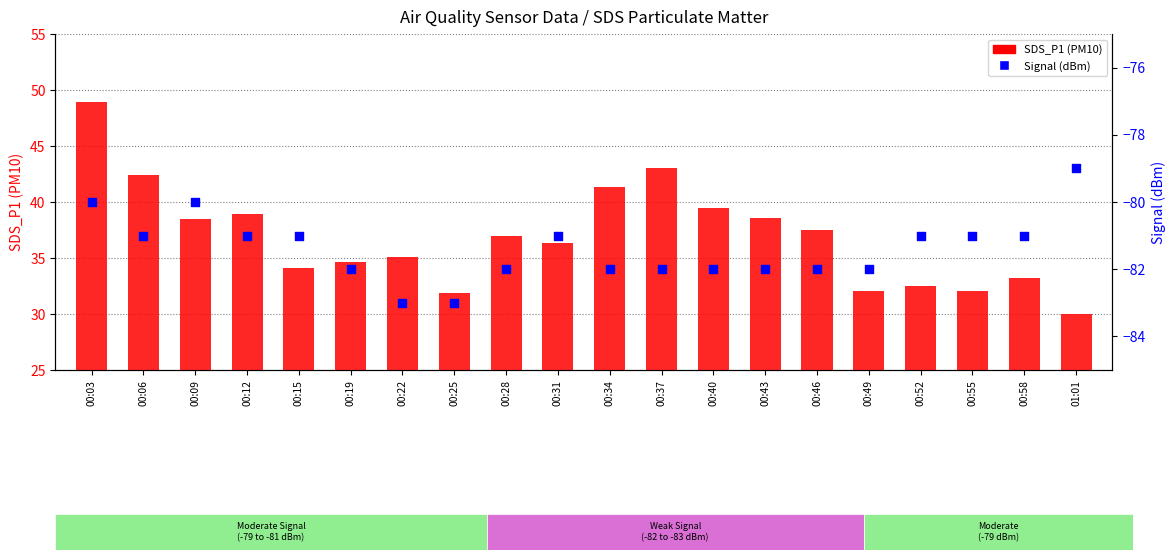

Which series contains the highest Y value?

SDS_P1 (PM10)